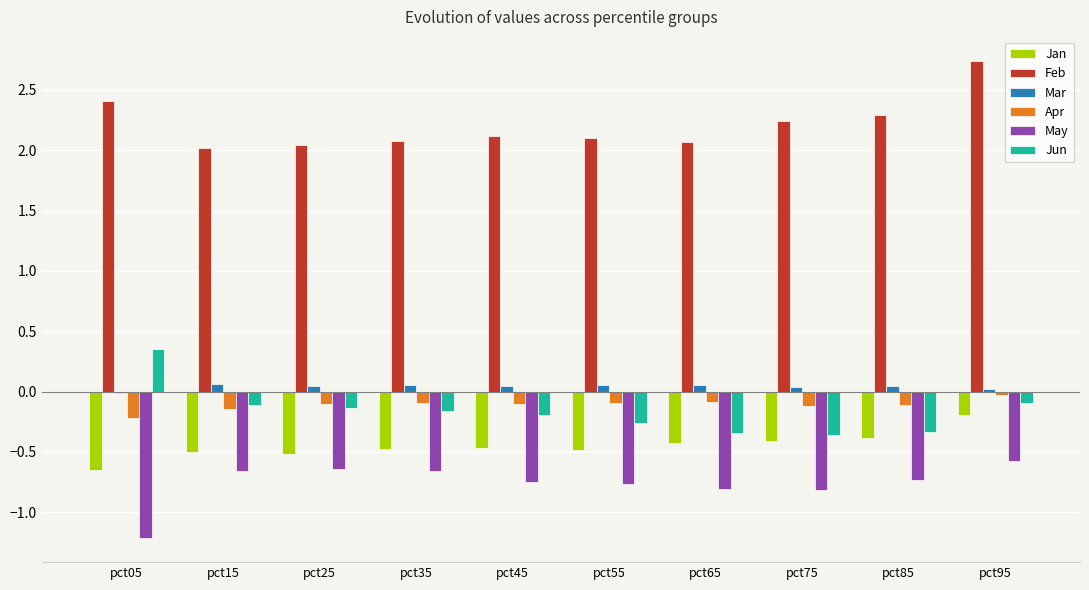

What is the greatest value displayed?

2.7